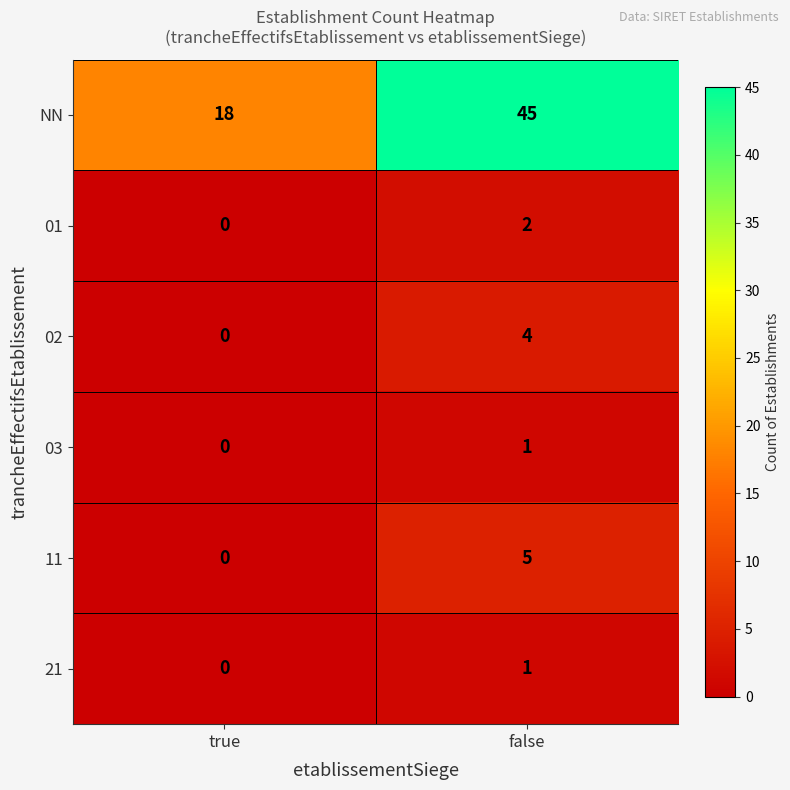

What is the sum of all 02 values?

4